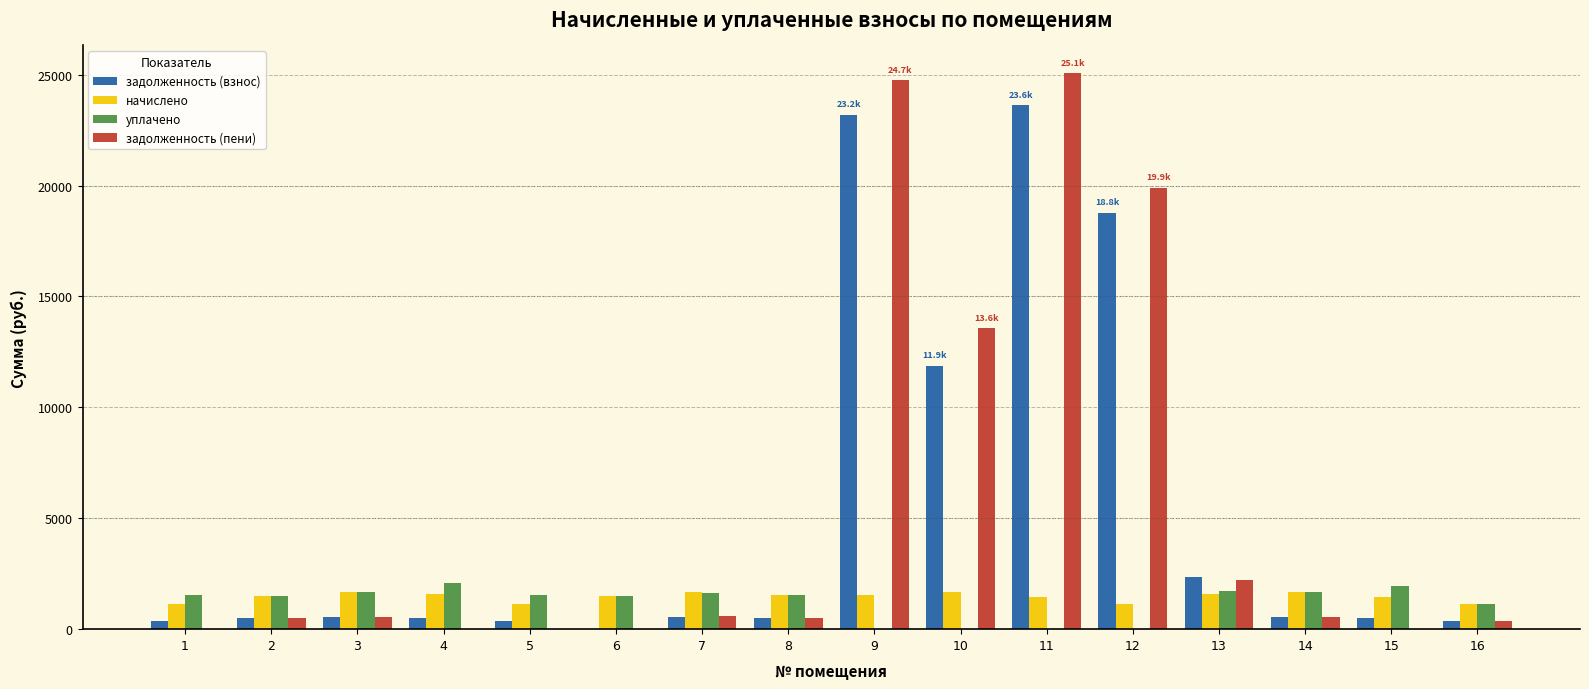

The value of уплачено at 6 is 2531.9. True or false?

False